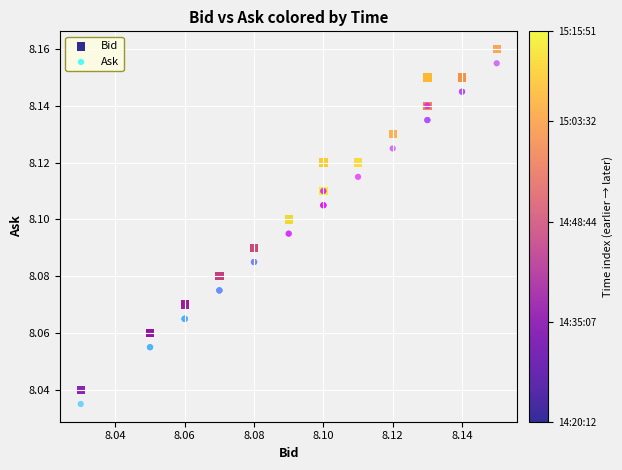

What are all the series names shown in the legend?

Bid, Ask